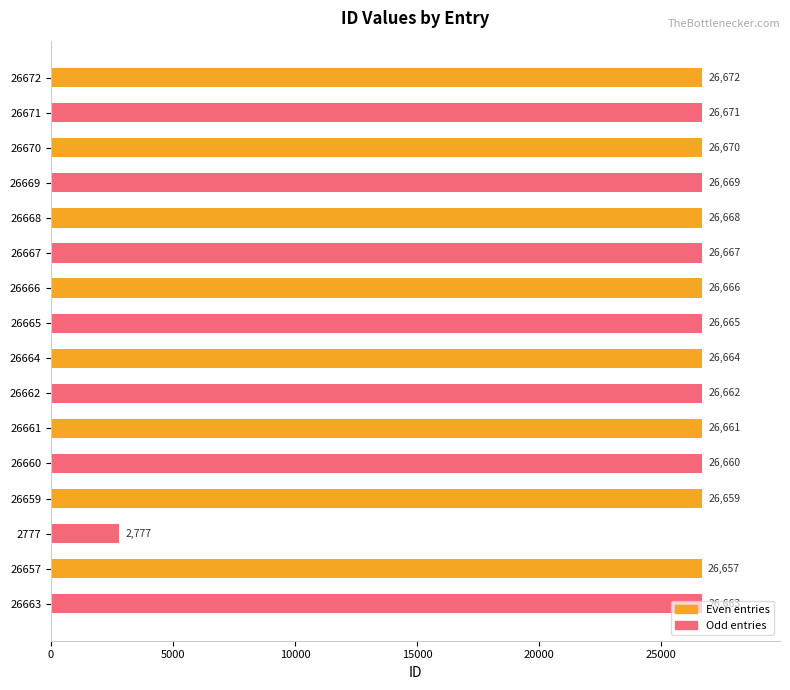

What is the difference between the values at 26663 and 26657?

6